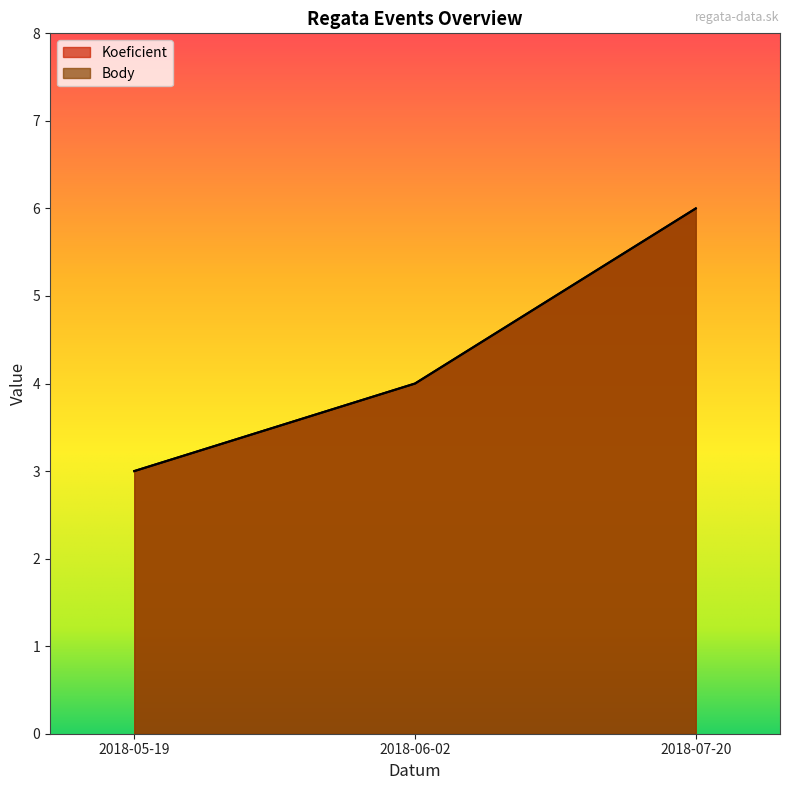

Is it true that Body equals 3 at 2018-05-19?

True